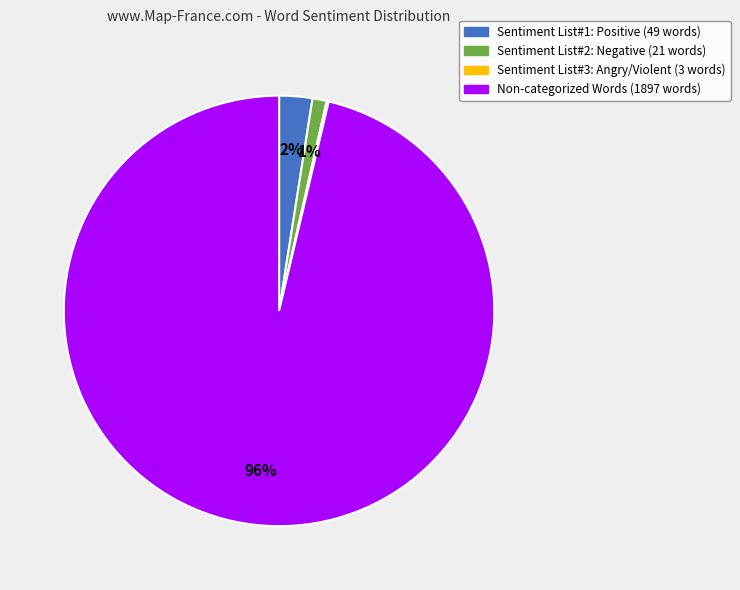

Is there a majority slice in this chart?

Yes